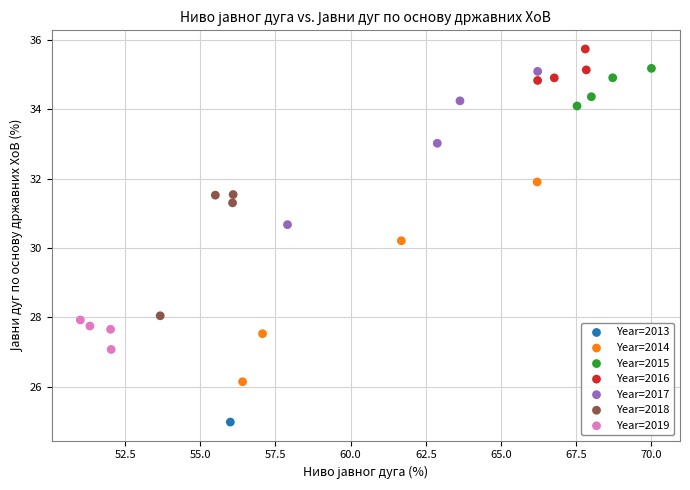

What are all the series names shown in the legend?

Year=2013, Year=2014, Year=2015, Year=2016, Year=2017, Year=2018, Year=2019